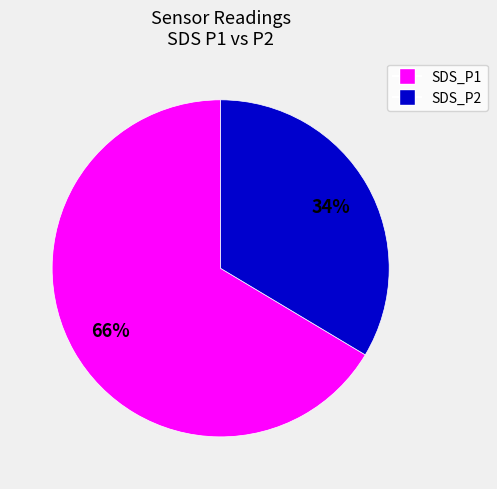

Rank the categories by value from highest to lowest.

SDS_P1, SDS_P2